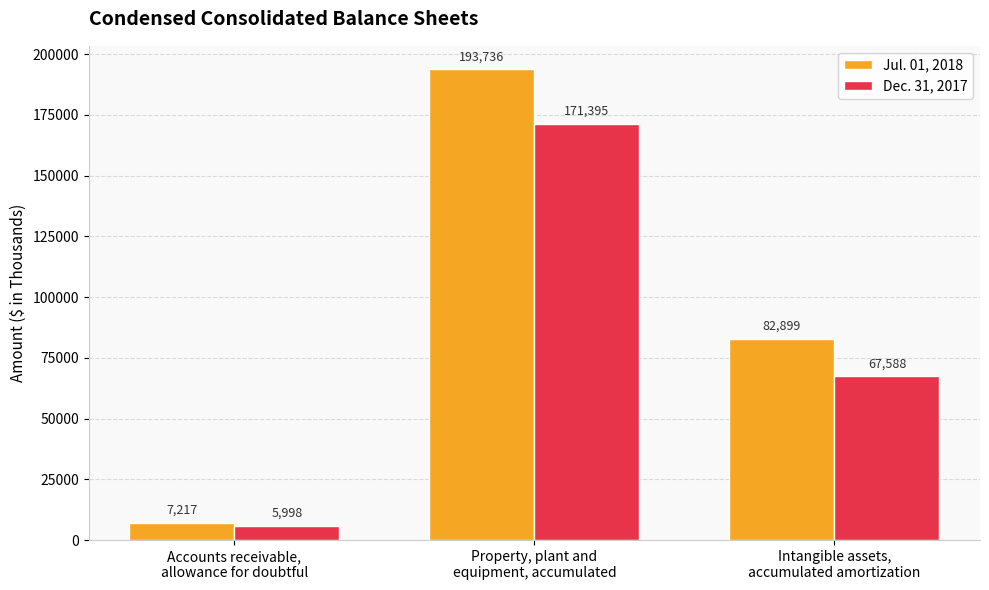

Rank the series by their average value, from lowest to highest.

Dec. 31, 2017, Jul. 01, 2018